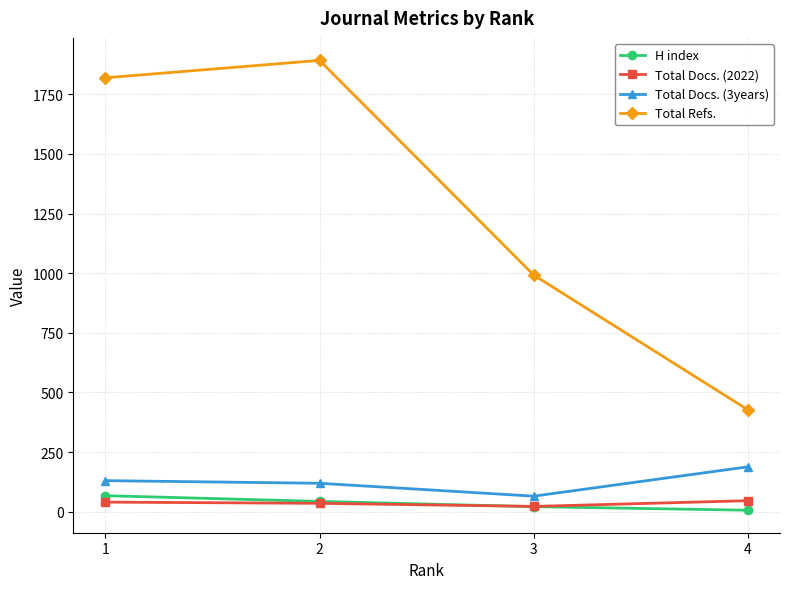

What is the value of the Total Docs. (2022) point at the 1st from the left?

40